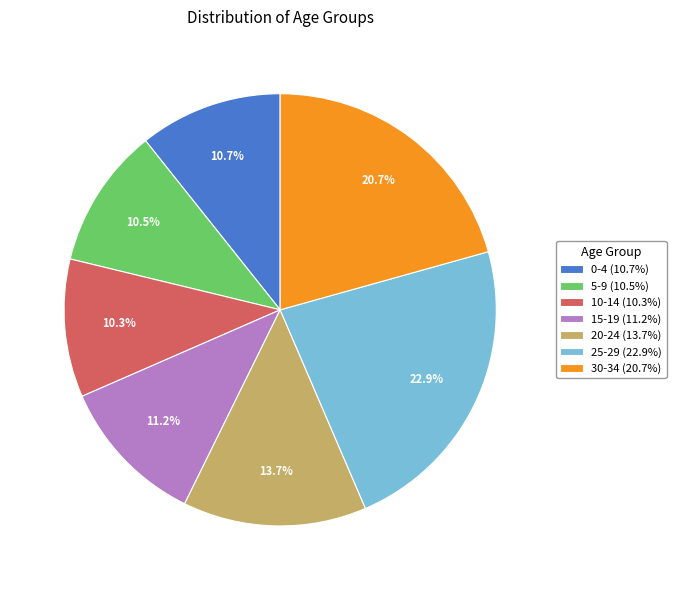

How much of the chart is everything except 25-29?

77.1%